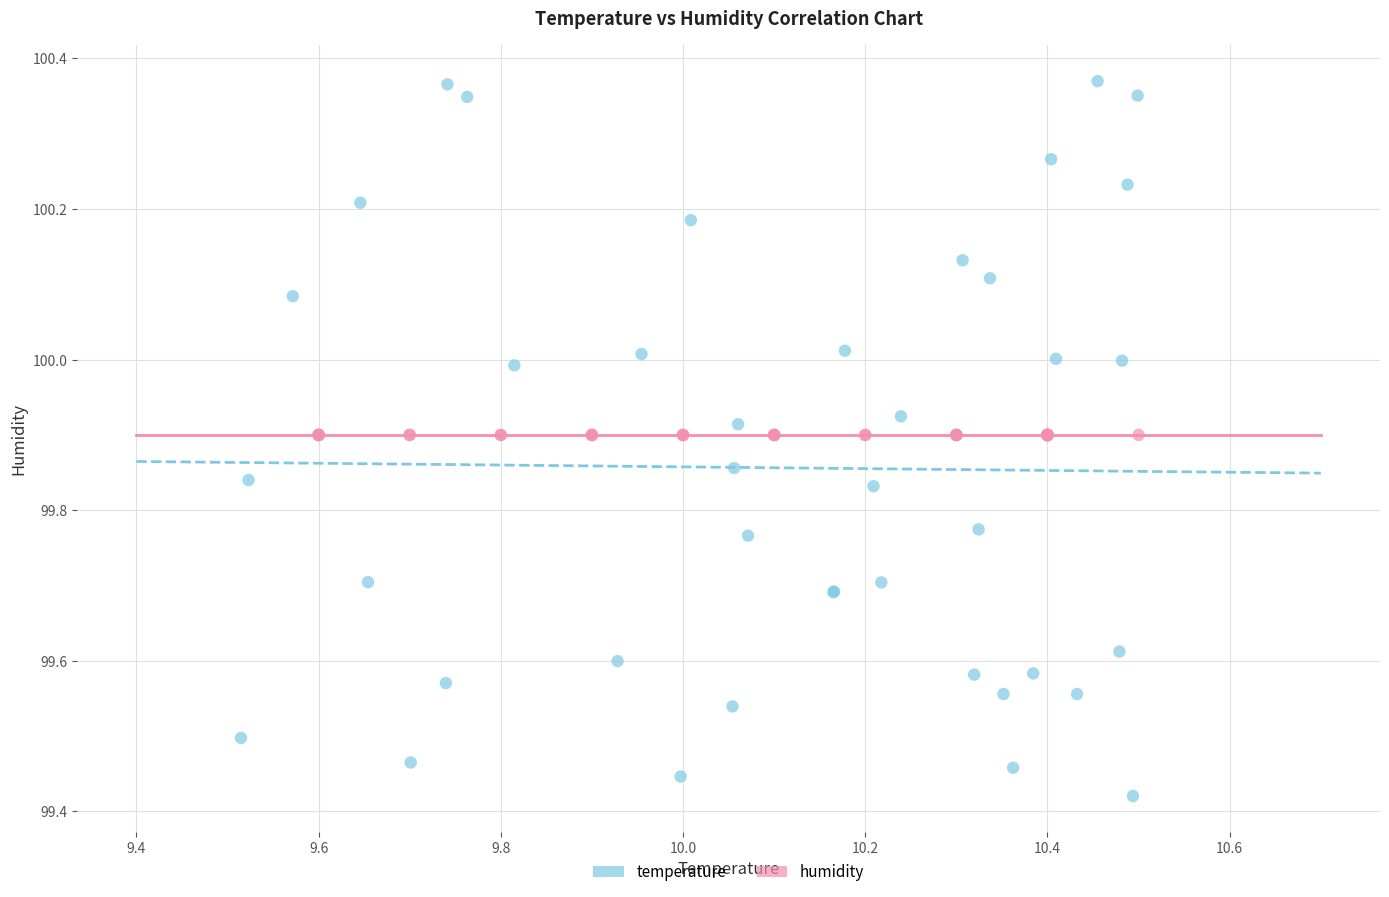

Which series reaches the minimum Y coordinate?

temperature